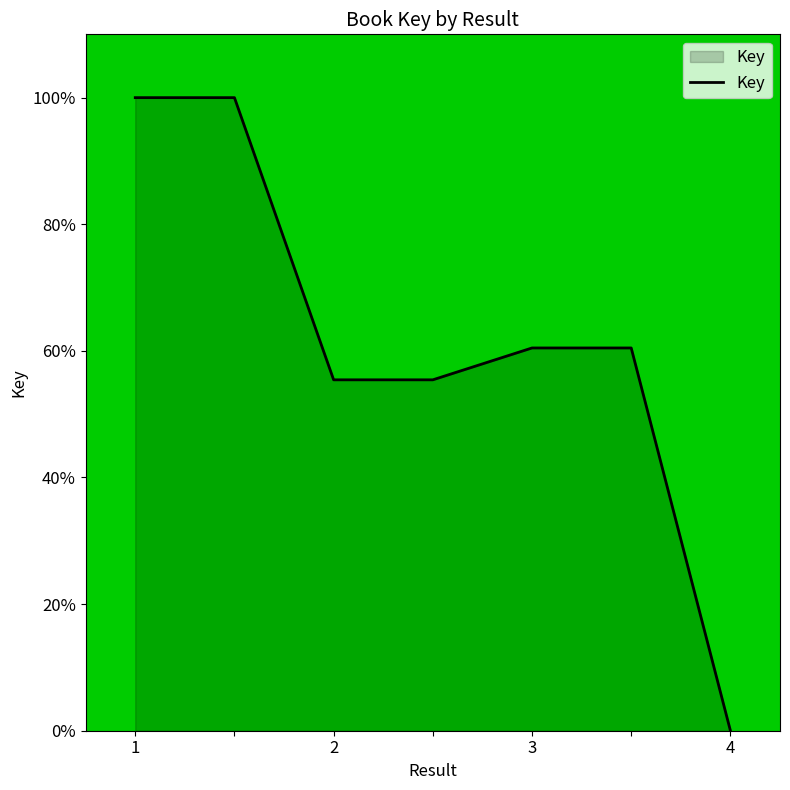

What is the greatest value displayed?

100.0